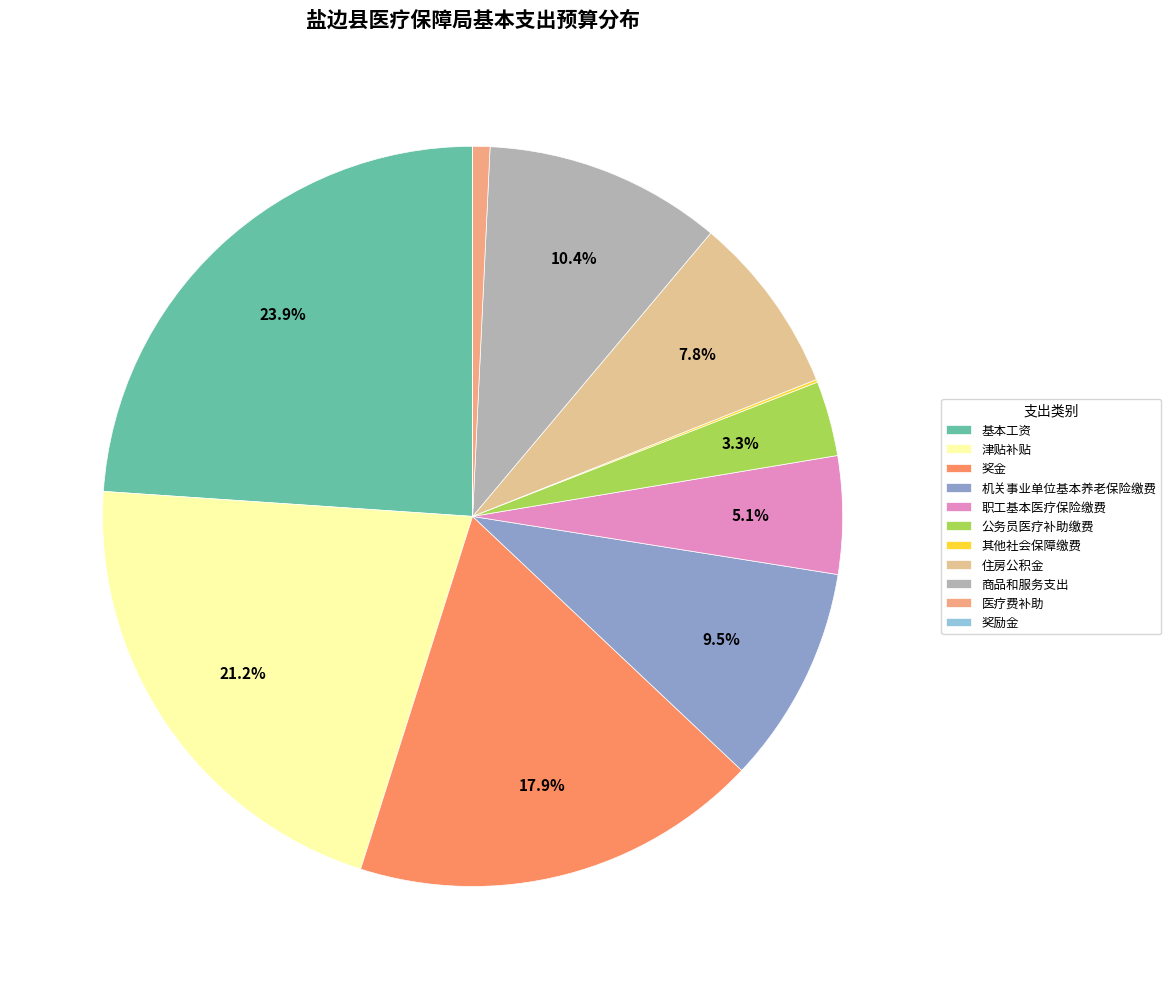

To the nearest percent, what is the difference between the 职工基本医疗保险缴费 and 奖励金 slice percentages?

5%